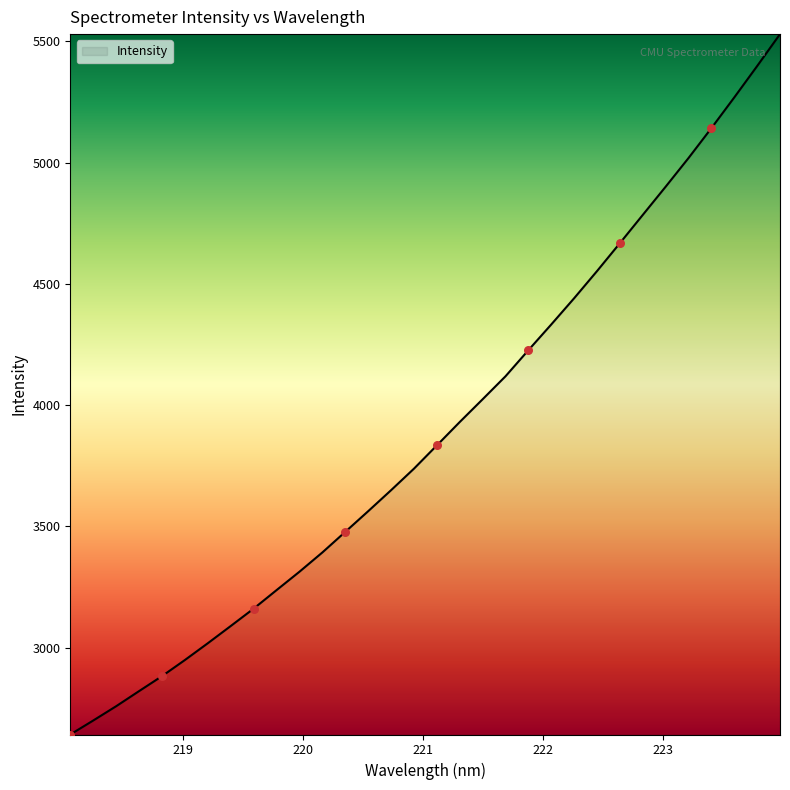

What is the smallest value displayed?

2641.9